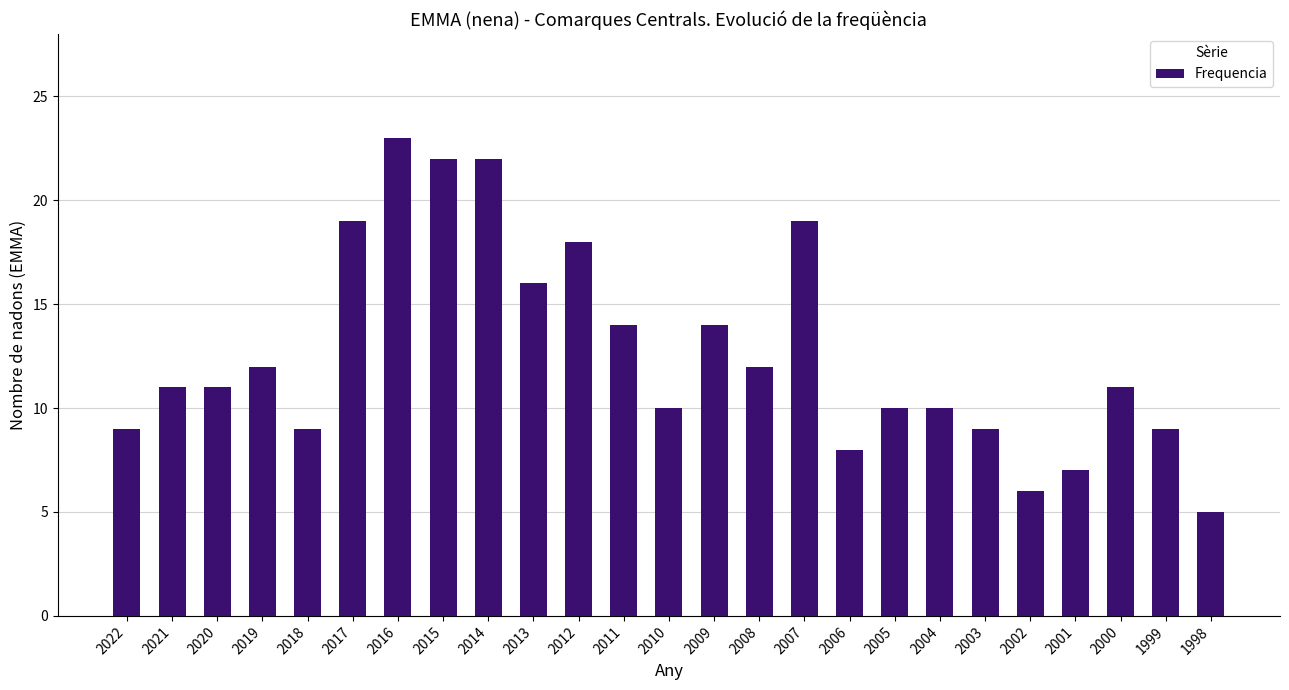

What is the sum of all values?

316